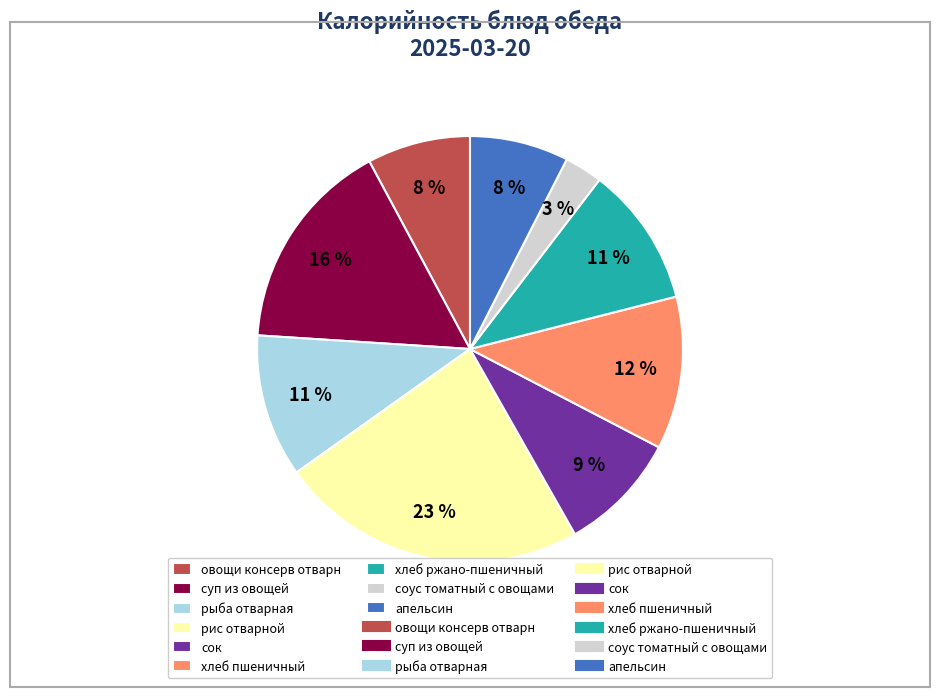

To the nearest percent, what is the difference between the largest and smallest slice percentages?

20%